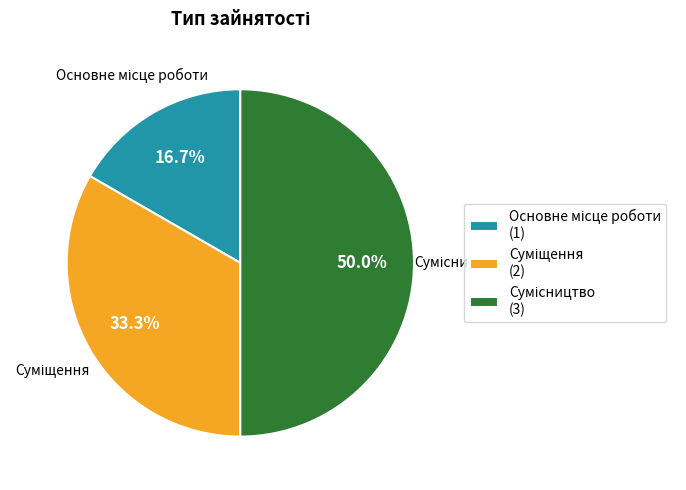

To the nearest percent, what portion does Сумісництво represent?

50%